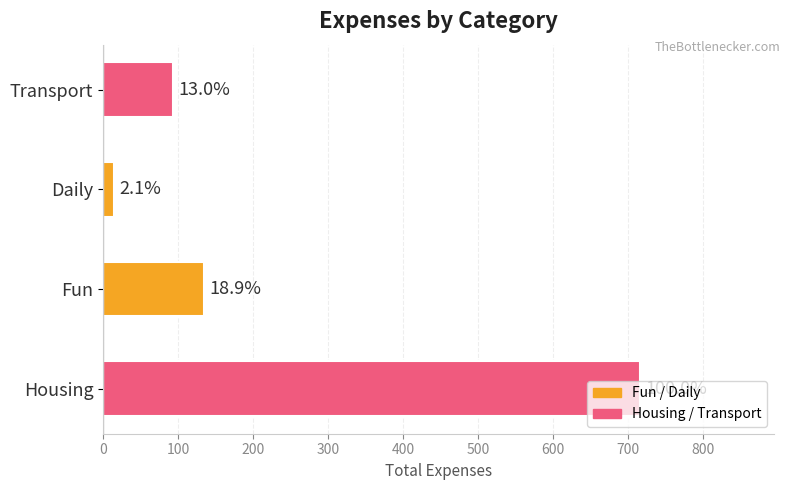

How many bars are there in total?

4